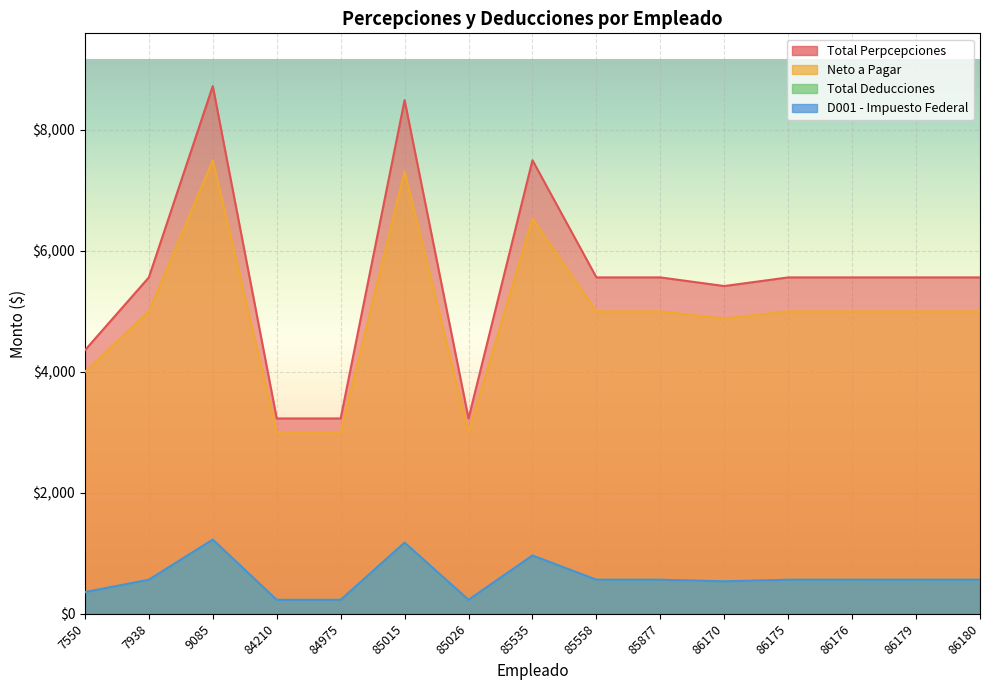

What is the total value across all series at 85015?

18162.8